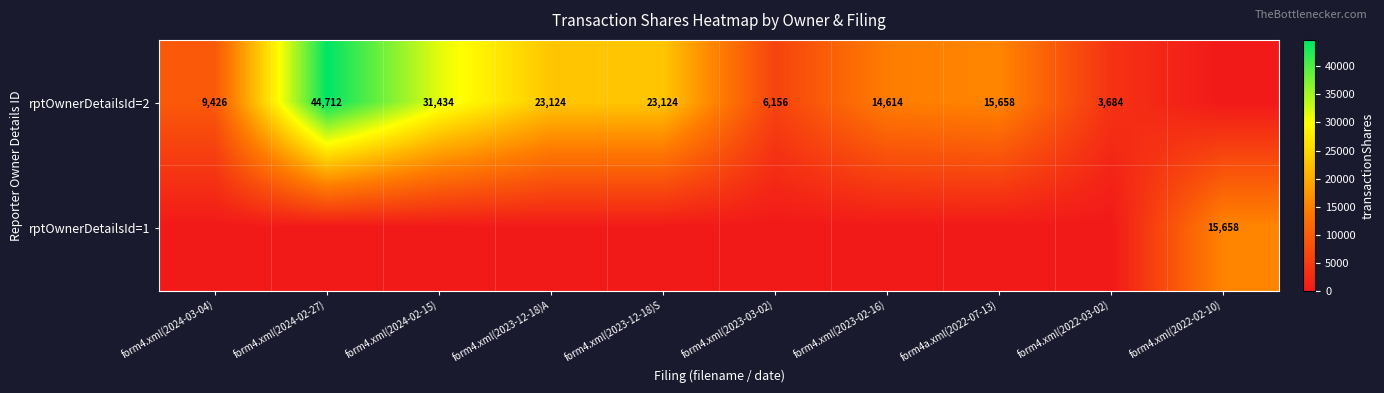

Is it true that rptOwnerDetailsId=2 equals 9426 at form4.xml(2024-03-04)?

True